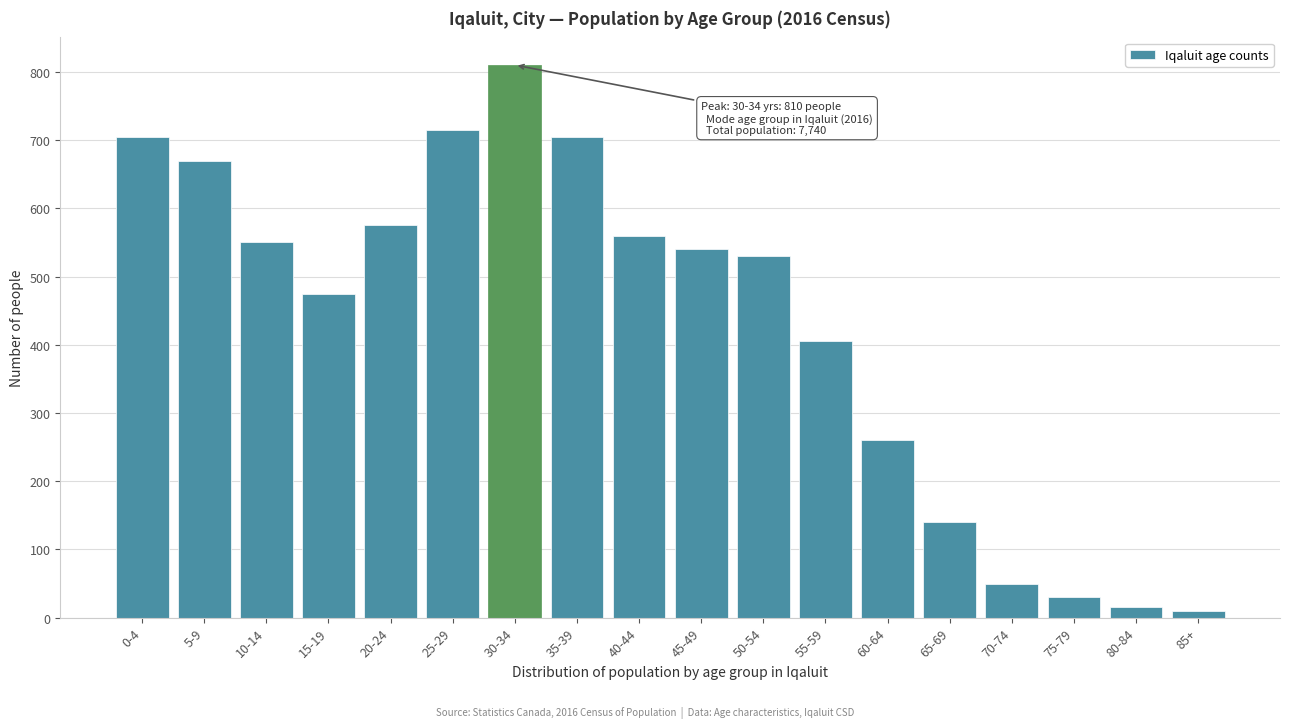

Reading right to left, transcribe all the data shown in this chart.

10	15	30	50	140	260	405	530	540	560	705	810	715	575	475	550	670	705